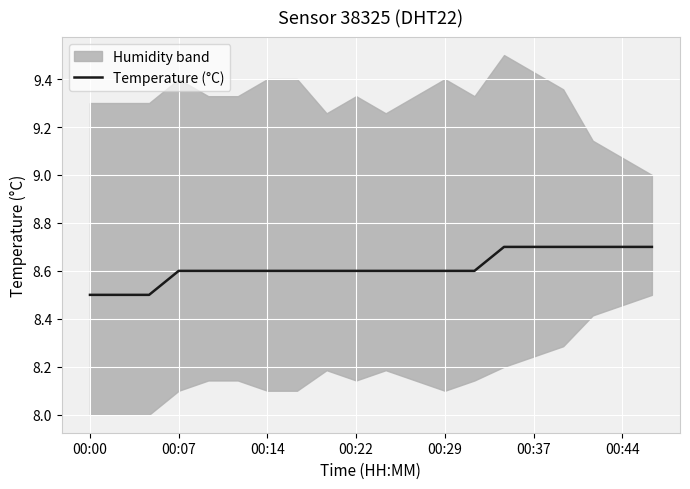

Is it true that Temperature (°C) equals 8.5 at 00:00?

True